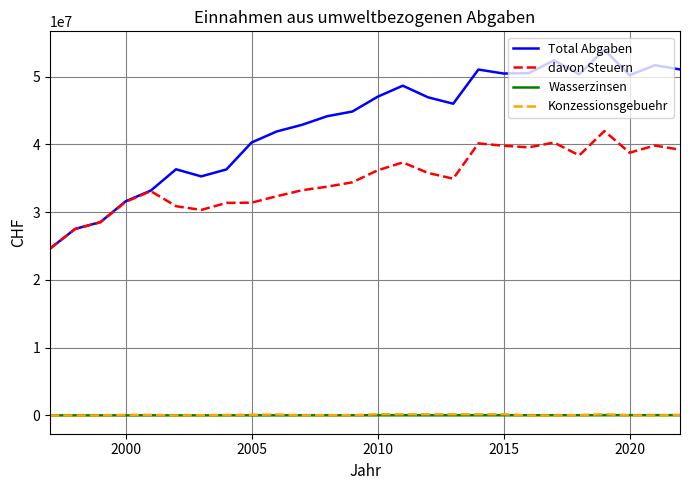

Which series has the largest range (max minus min)?

Total Abgaben